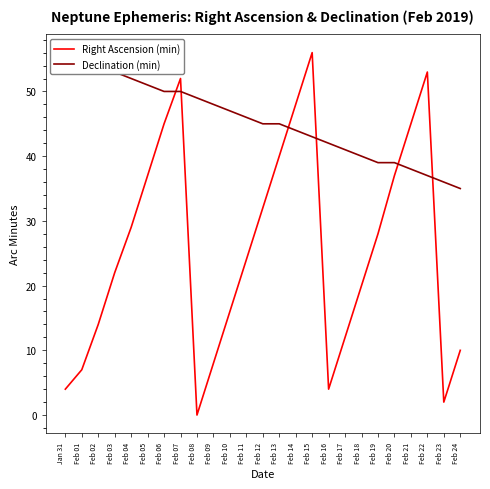

How many values in the Right Ascension (min) series are below 24?

12